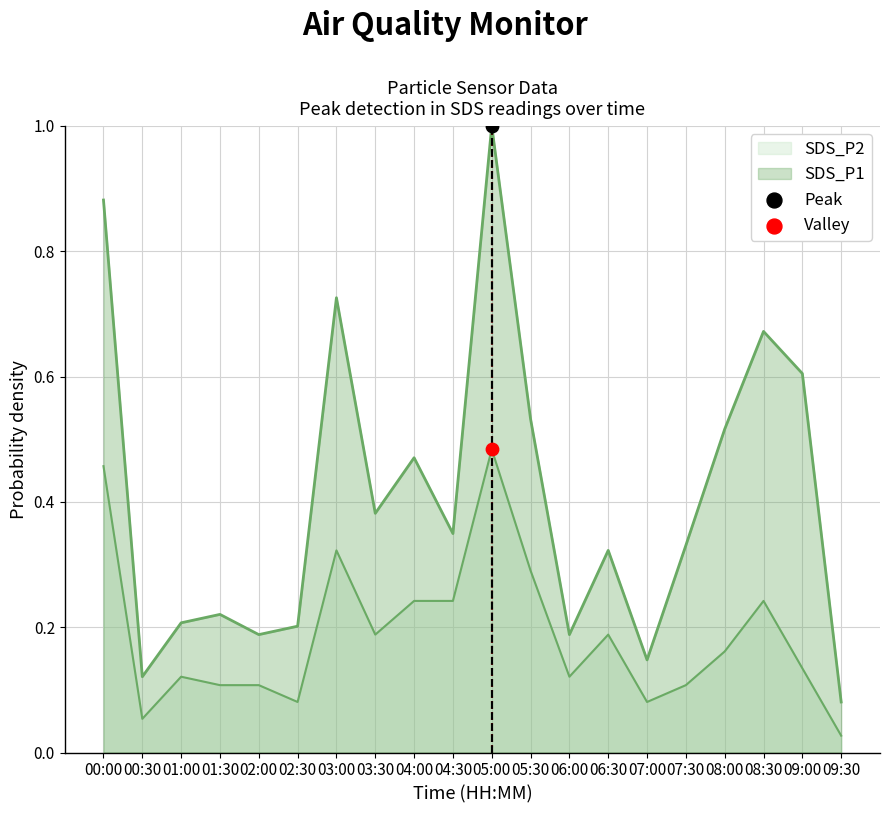

Which series reaches the minimum Y coordinate?

SDS_P2